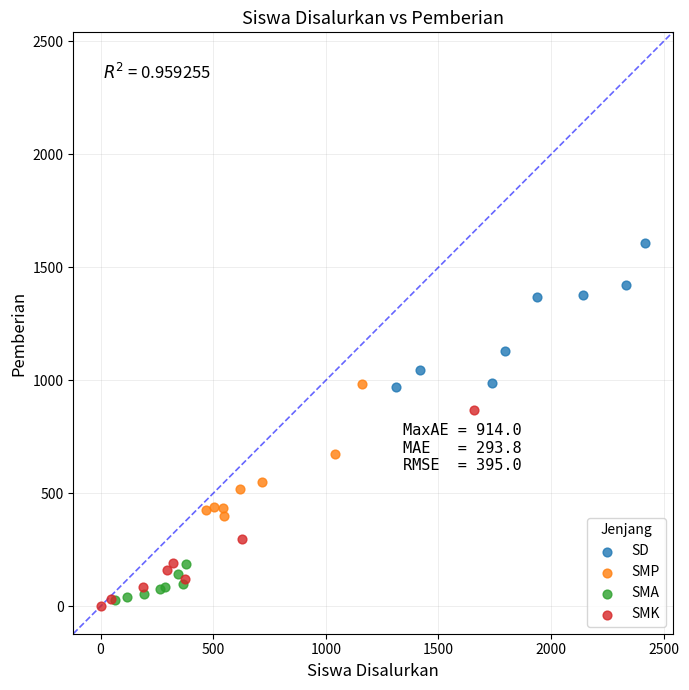

Which series has the largest Y range (max minus min)?

SMK